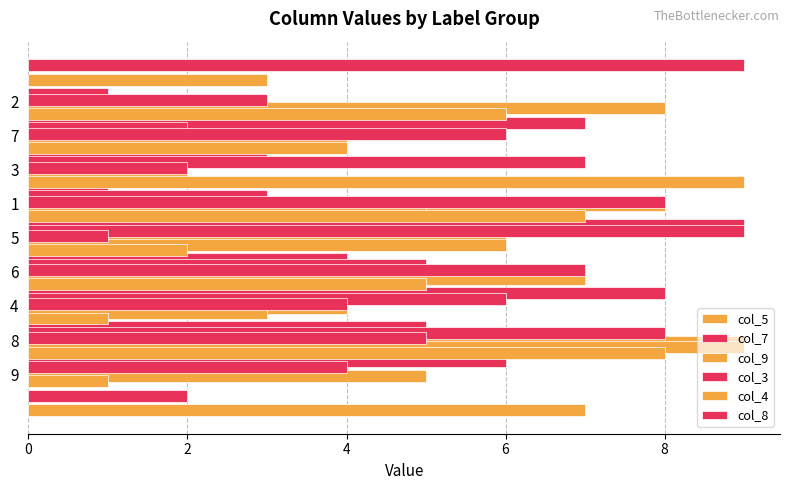

Does the chart contain stacked bars?

No